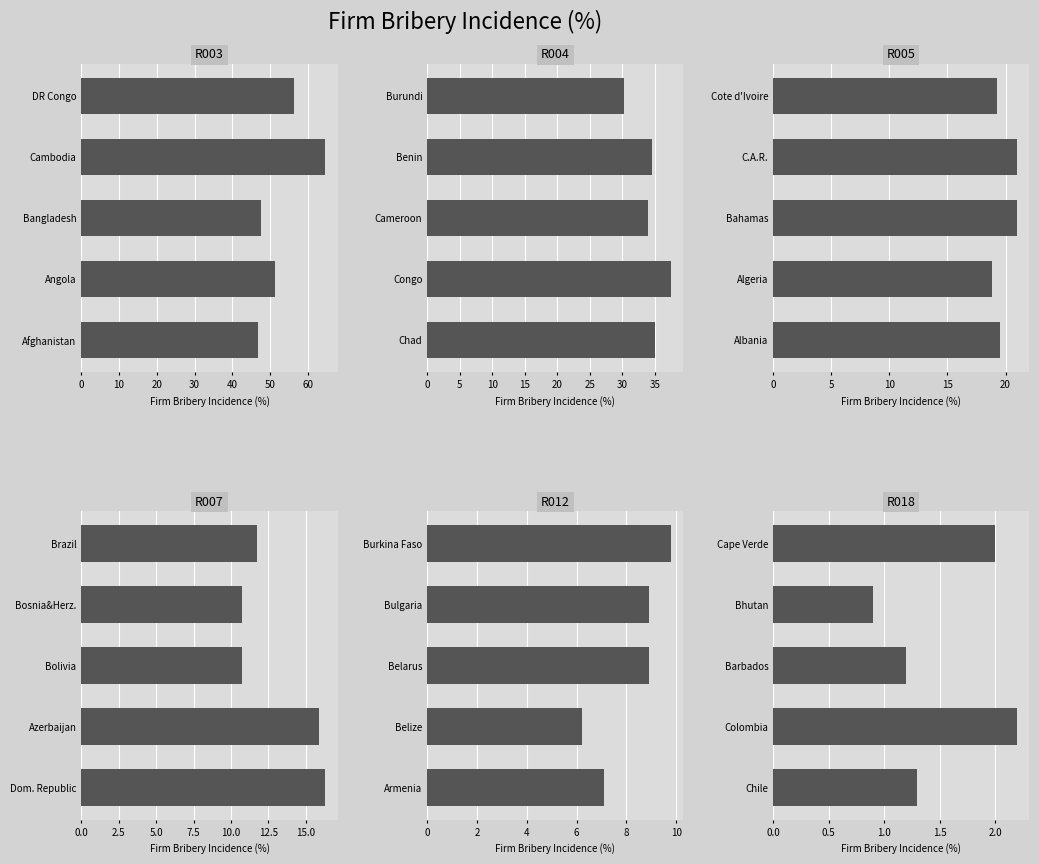

Between 0 and 20, which series saw the biggest shift?

Low-Mid (10-15%)